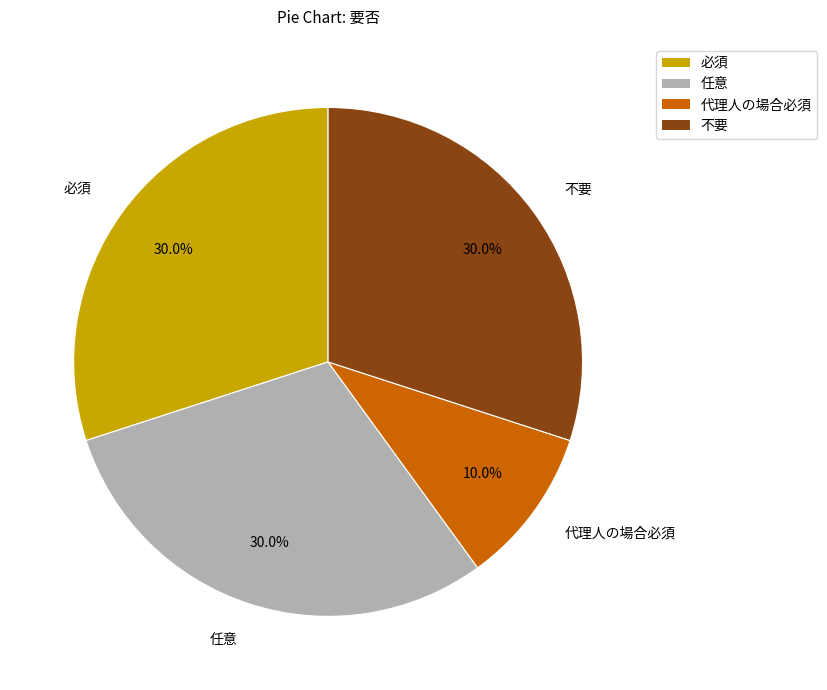

What is the smallest slice in the pie chart?

代理人の場合必須